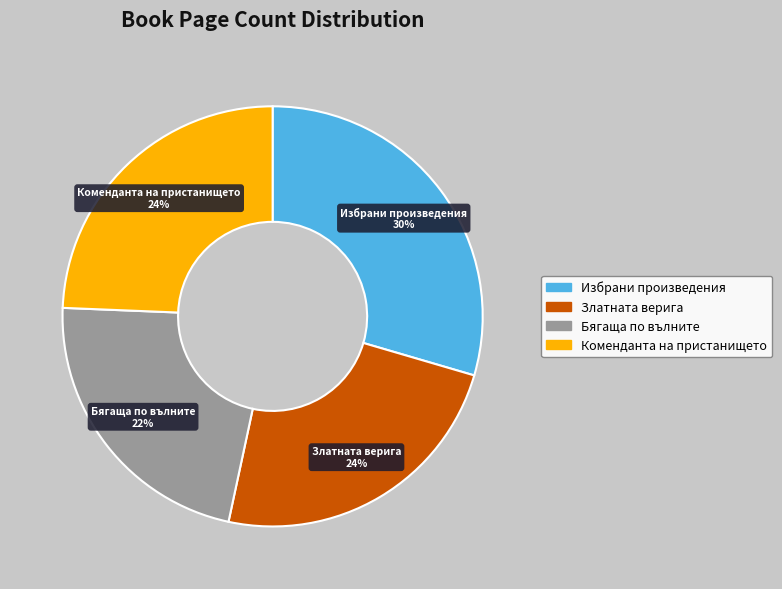

Is the sum of Бягаща по вълните and Златната верига greater than half?

No